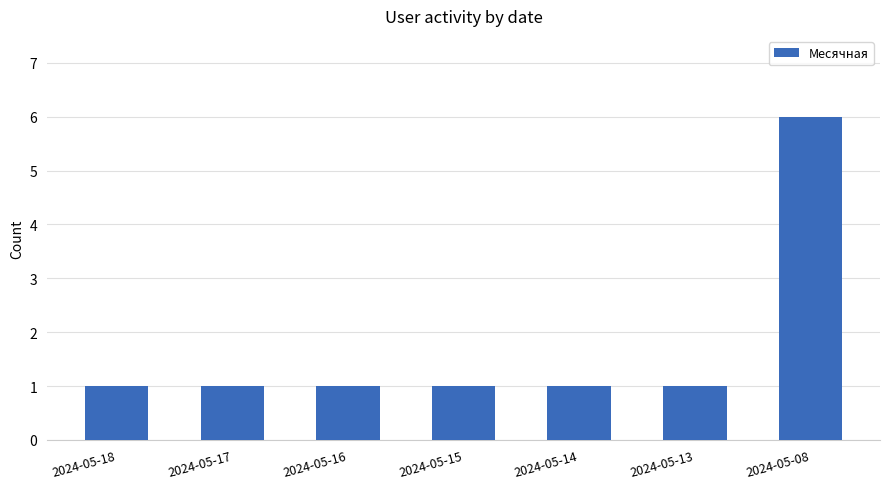

The chart shows a value of 1 at 2024-05-17. True or false?

True